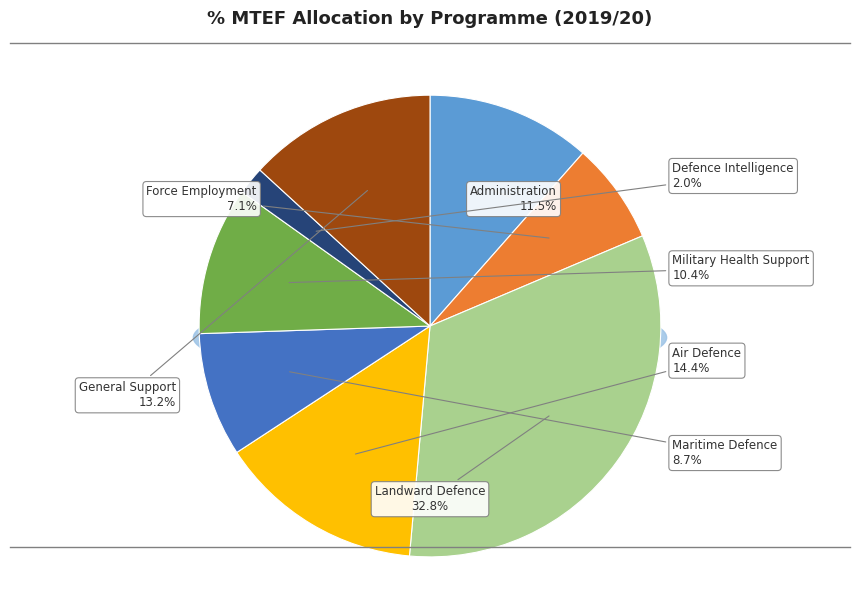

Which has a higher value, Administration or General Support?

General Support